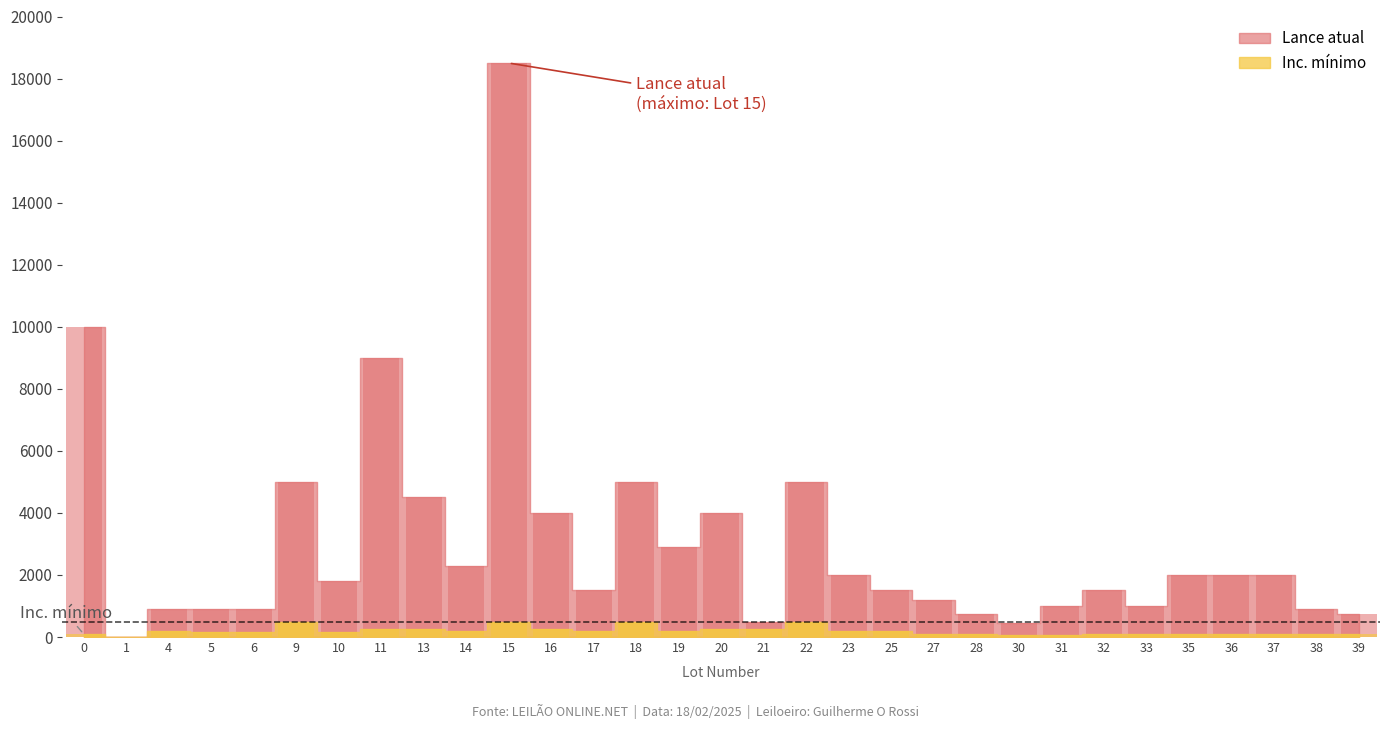

True or false: Inc. minimo has a value of 345.1 at 20.

False